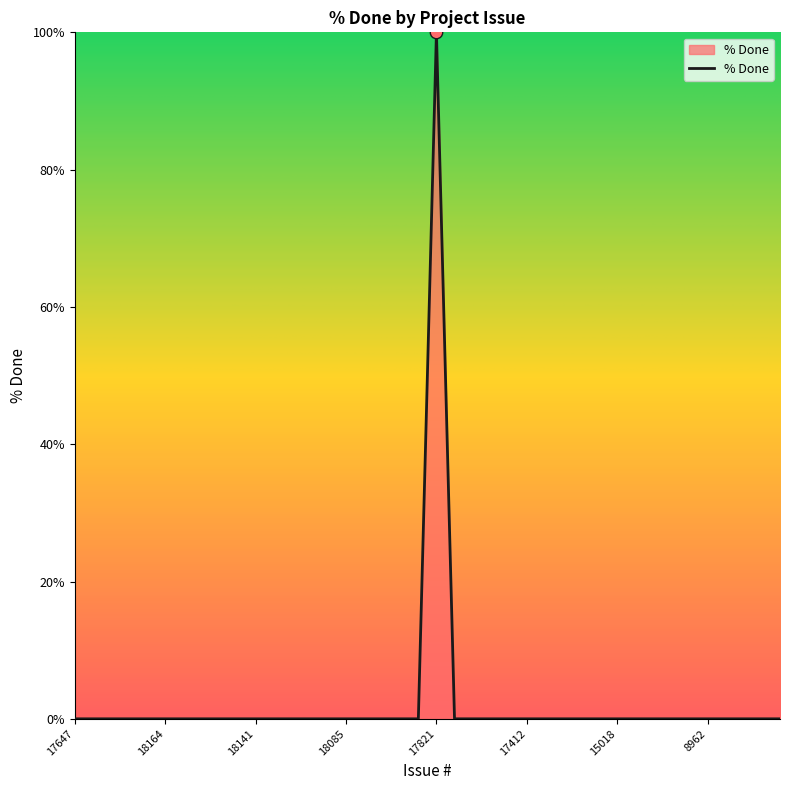

What is the difference between the maximum and minimum values?

100